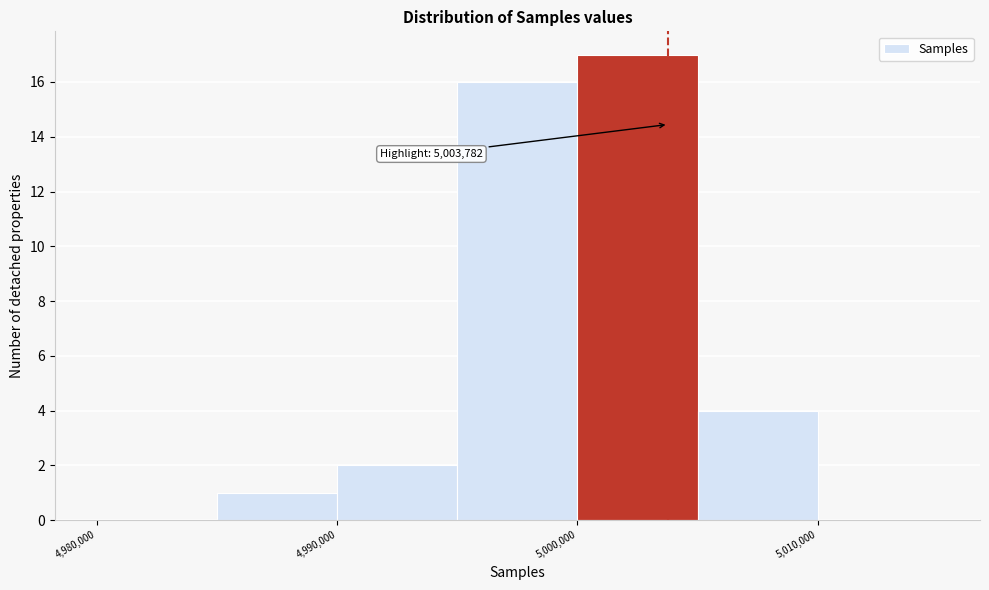

Over which range of the x-axis is the bar tallest?

5000000 to 5005000